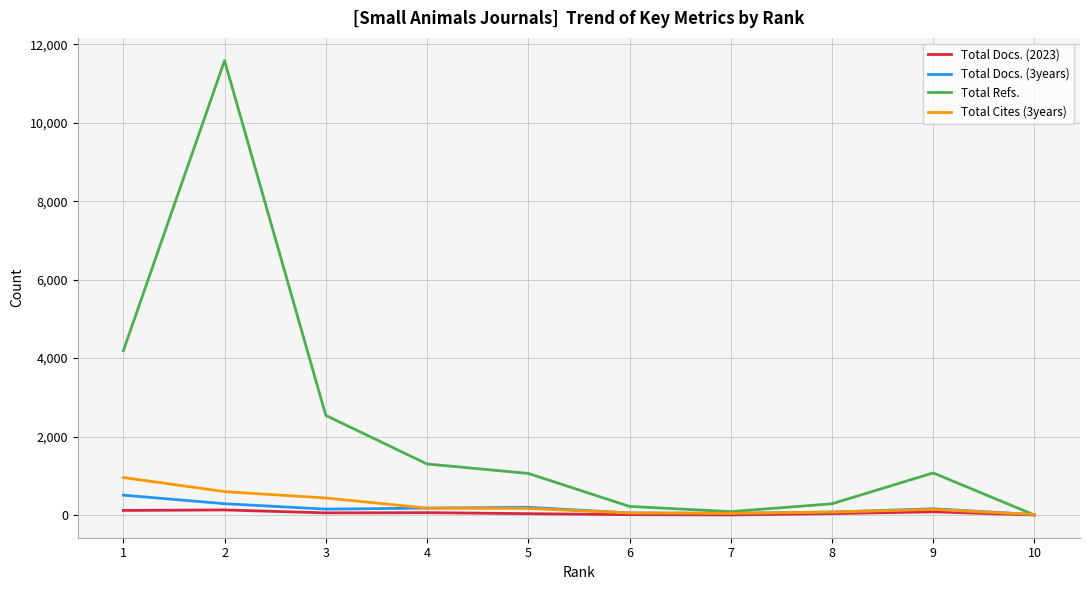

What is the difference between the Total Refs. values at 6 and 4?

1082